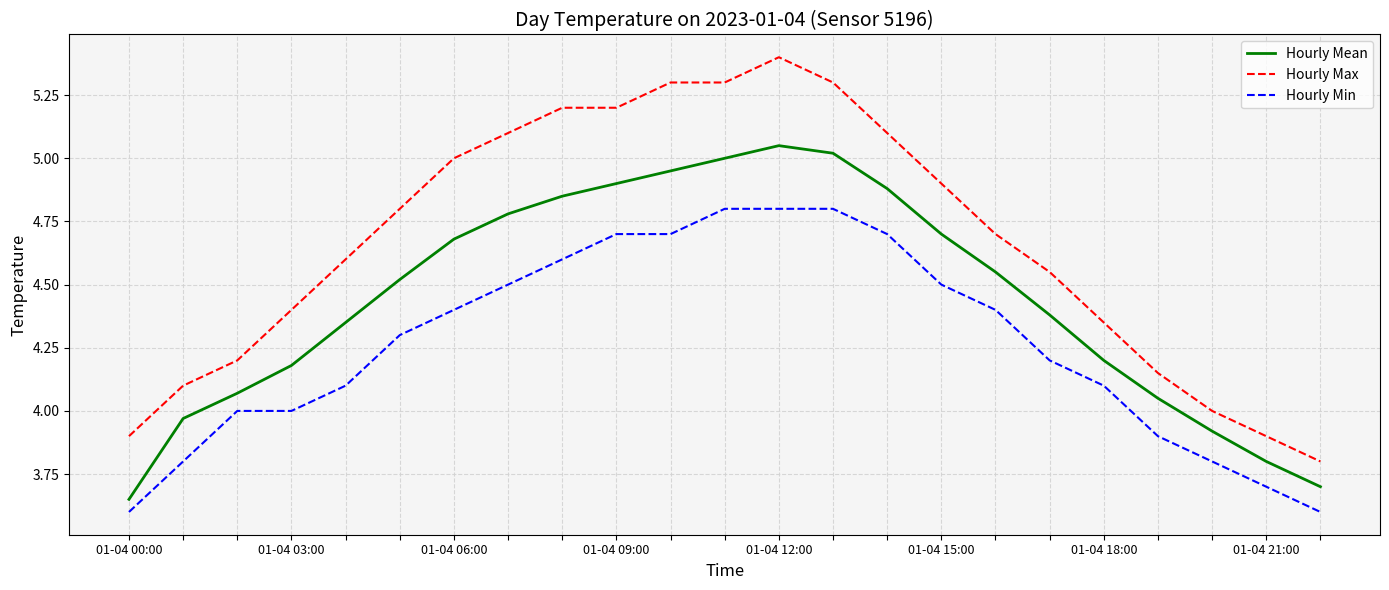

Which series has the largest total across all categories?

Hourly Max